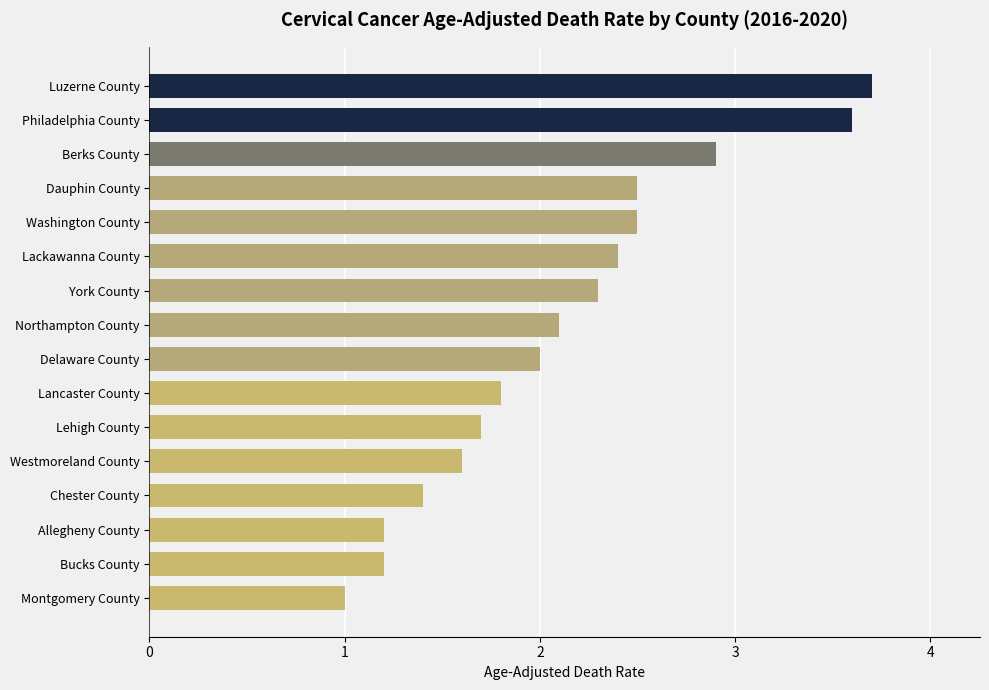

Which has a higher value, Lackawanna County or Dauphin County?

Dauphin County